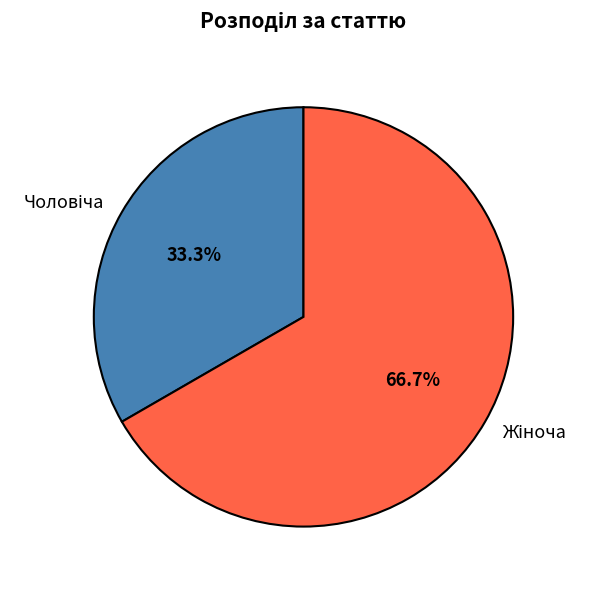

Is there a majority slice in this chart?

Yes